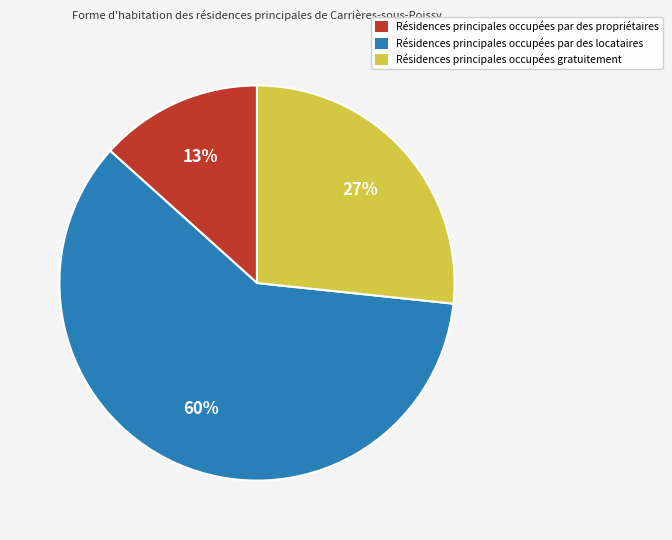

Is the sum of Résidences principales occupées gratuitement and Résidences principales occupées par des propriétaires greater than half?

No